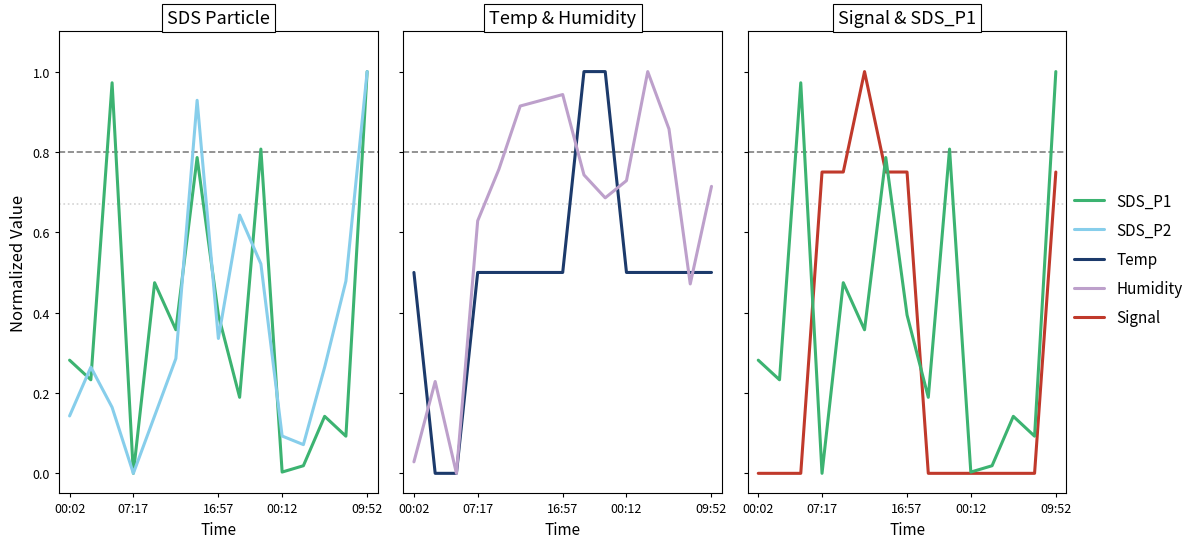

How many lines are shown in the chart?

5